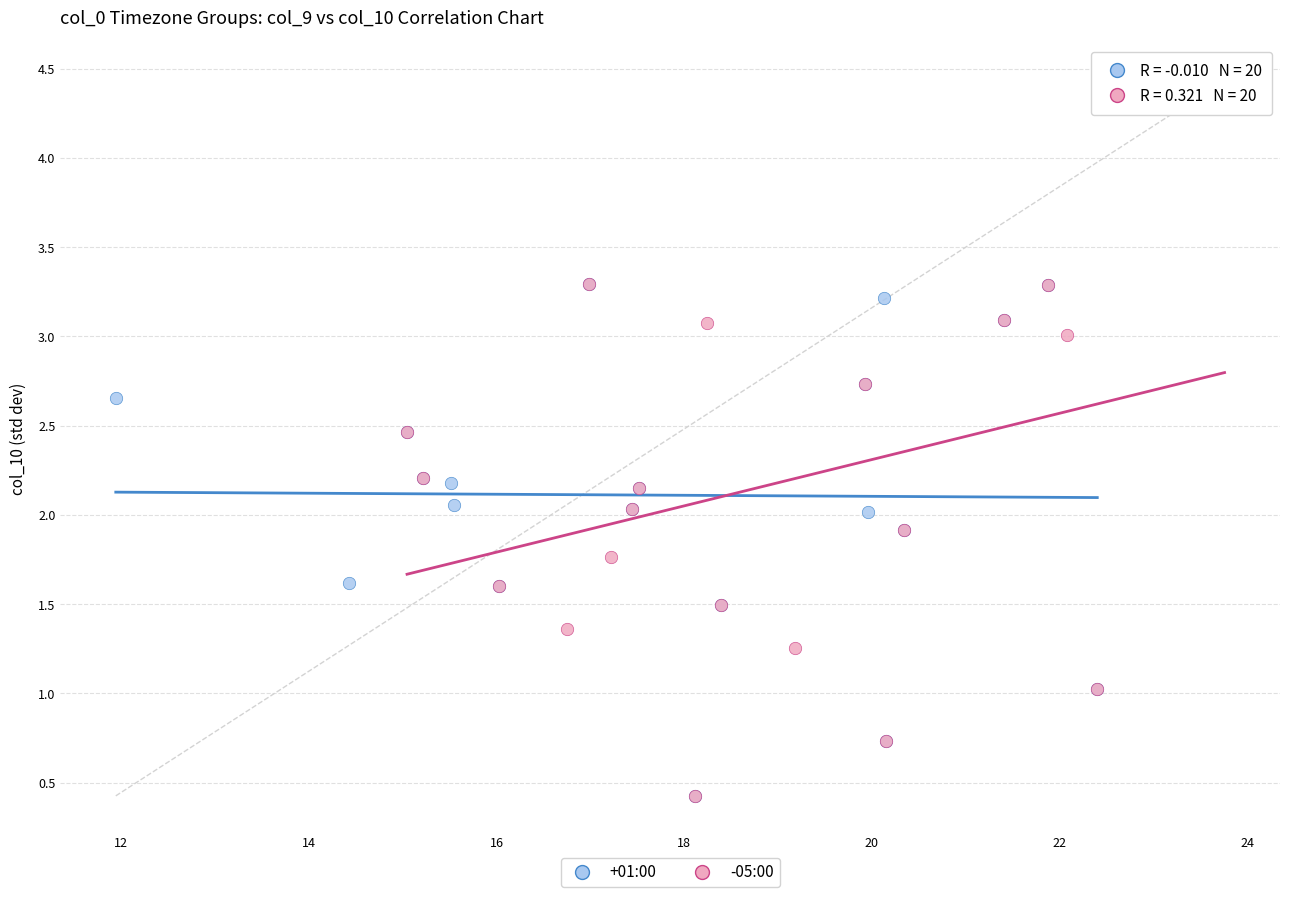

What are all the series names shown in the legend?

+01:00, -05:00